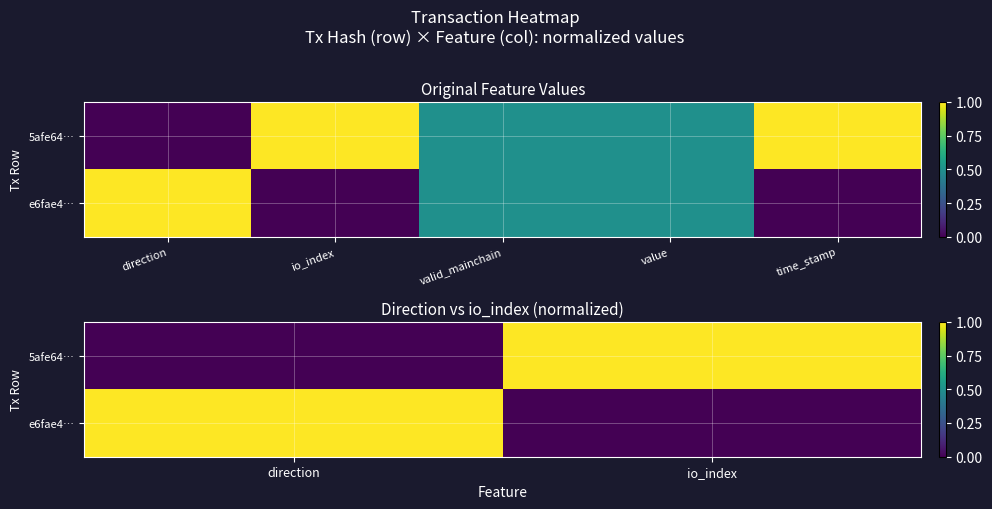

What is the difference between the 5afe64… values at io_index and direction?

1